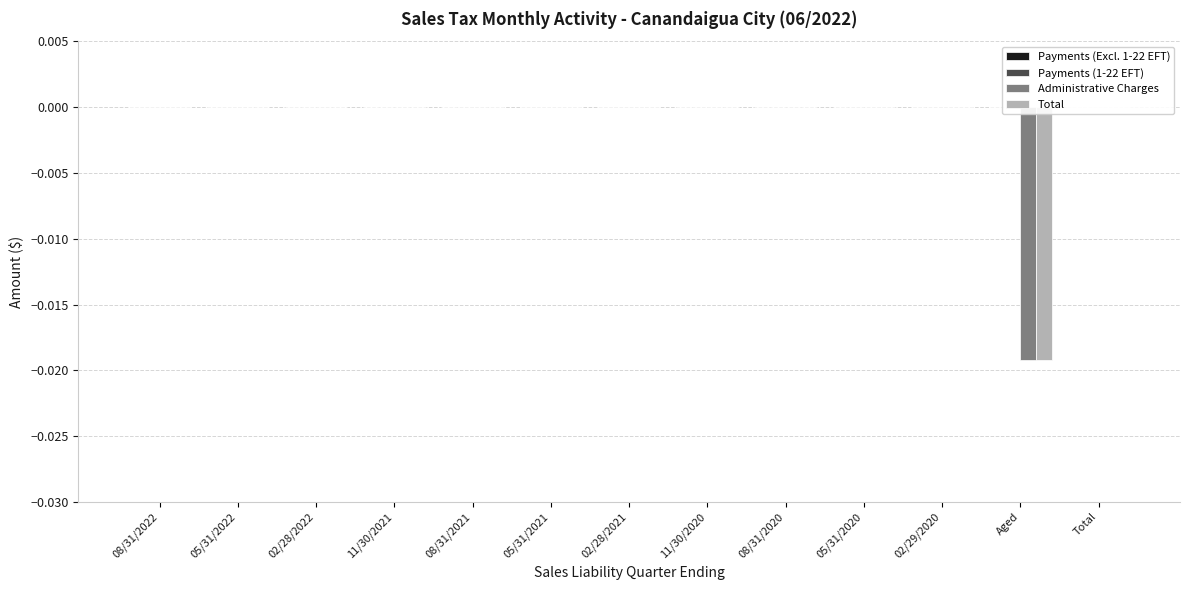

Between 02/28/2021 and 05/31/2022, which is larger?

02/28/2021